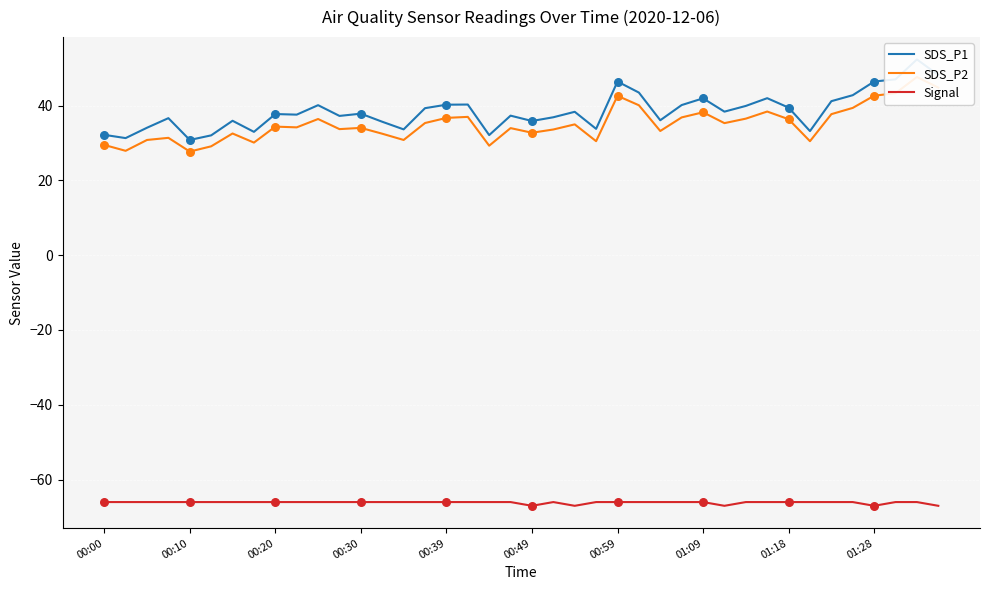

What is the total value across all series at 27?

11.0